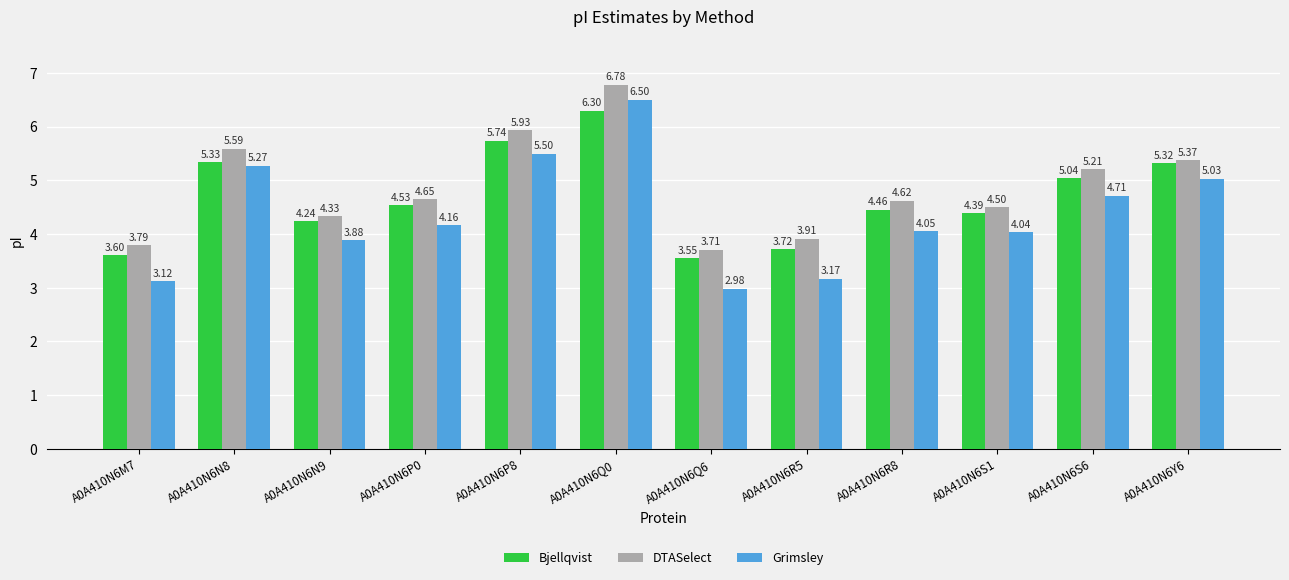

What is the sum of all DTASelect values?

58.4